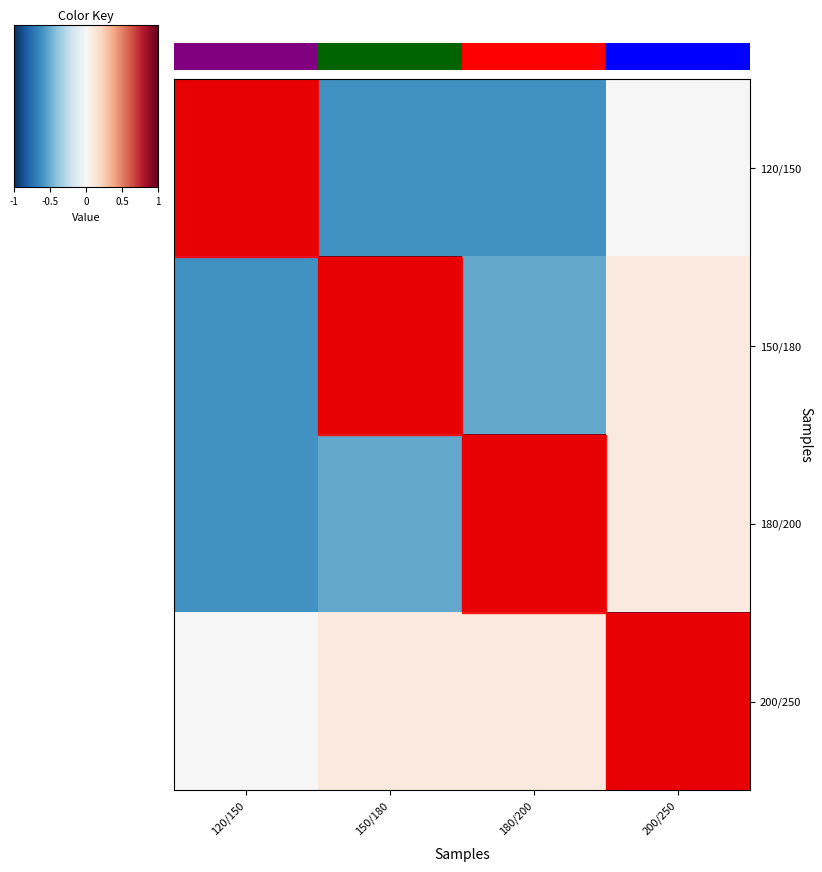

At how many categories does at least one series exceed 0?

4